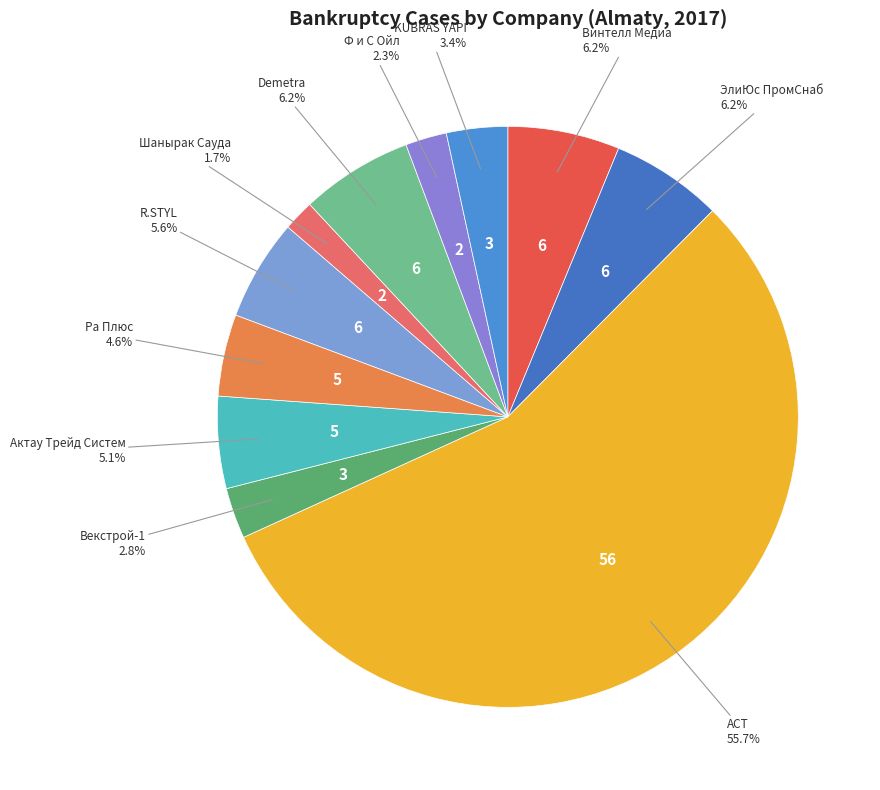

Do АСТ and Актау Трейд Систем together represent more than half of the pie?

Yes